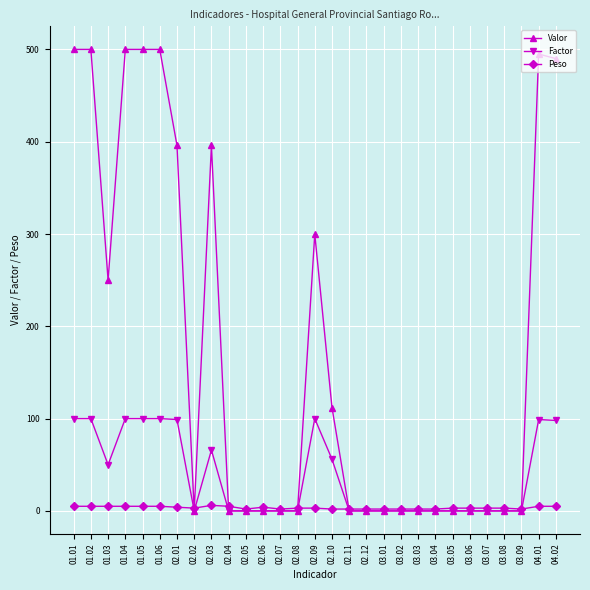

After their last crossing, which series has the higher values: Factor or Peso?

Factor